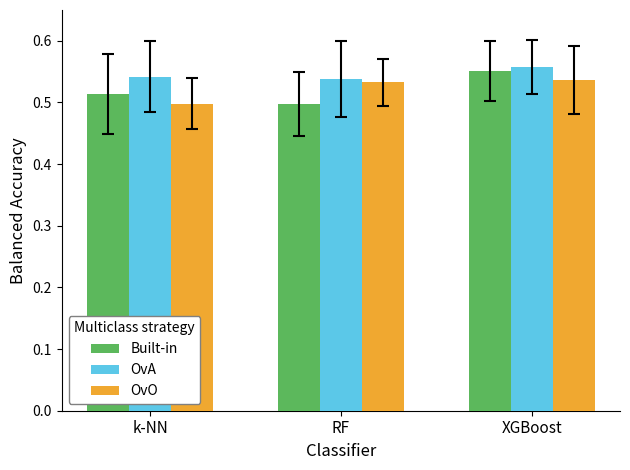

Count the OvA values in the range 0 to 1.

3